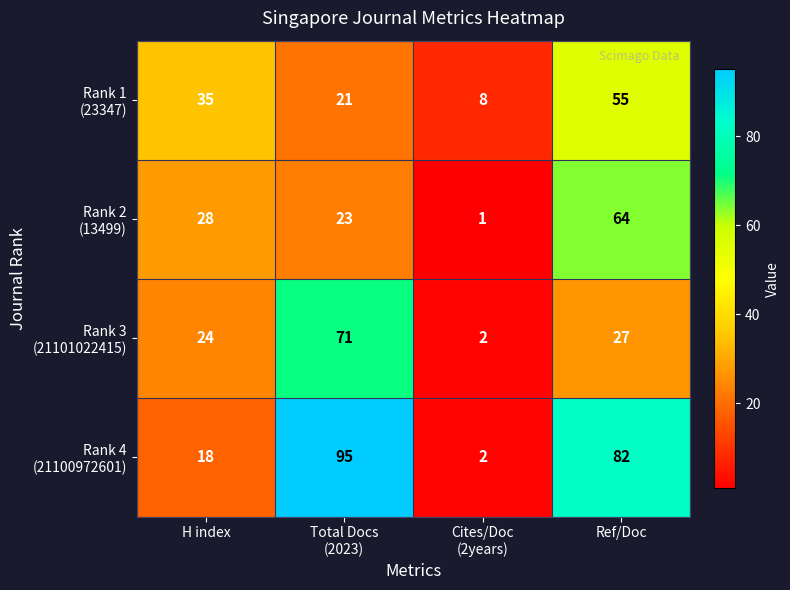

What is the greatest value displayed?

95